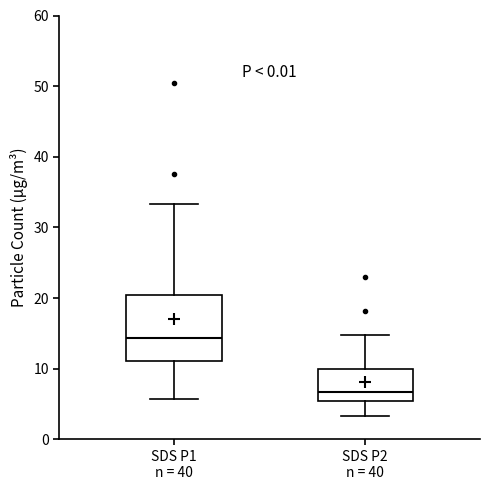

Which box has the lowest median line?

SDS P2 n = 40